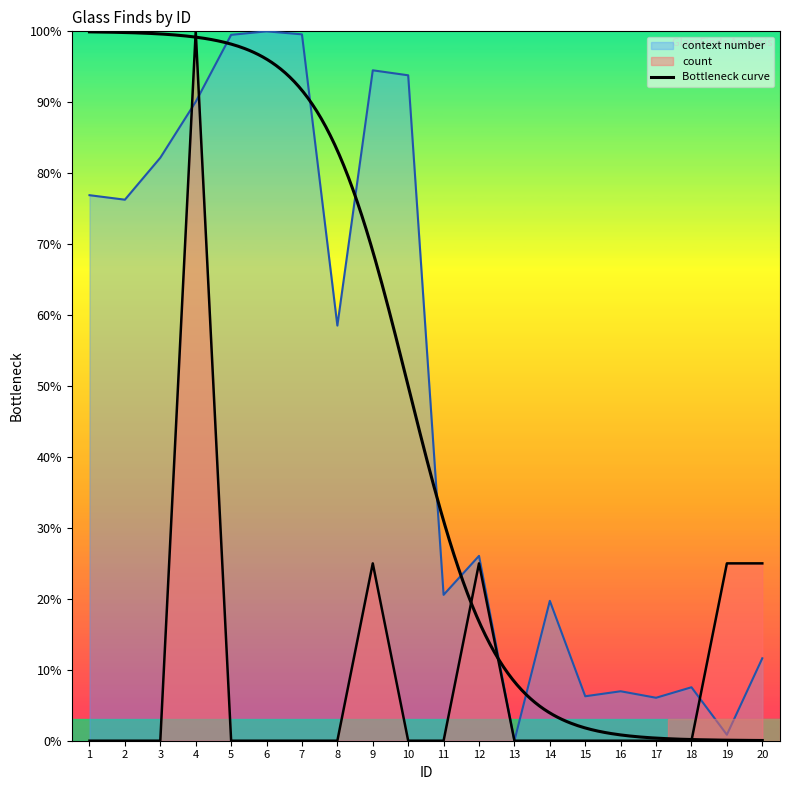

Where is the first local maximum for count?

4